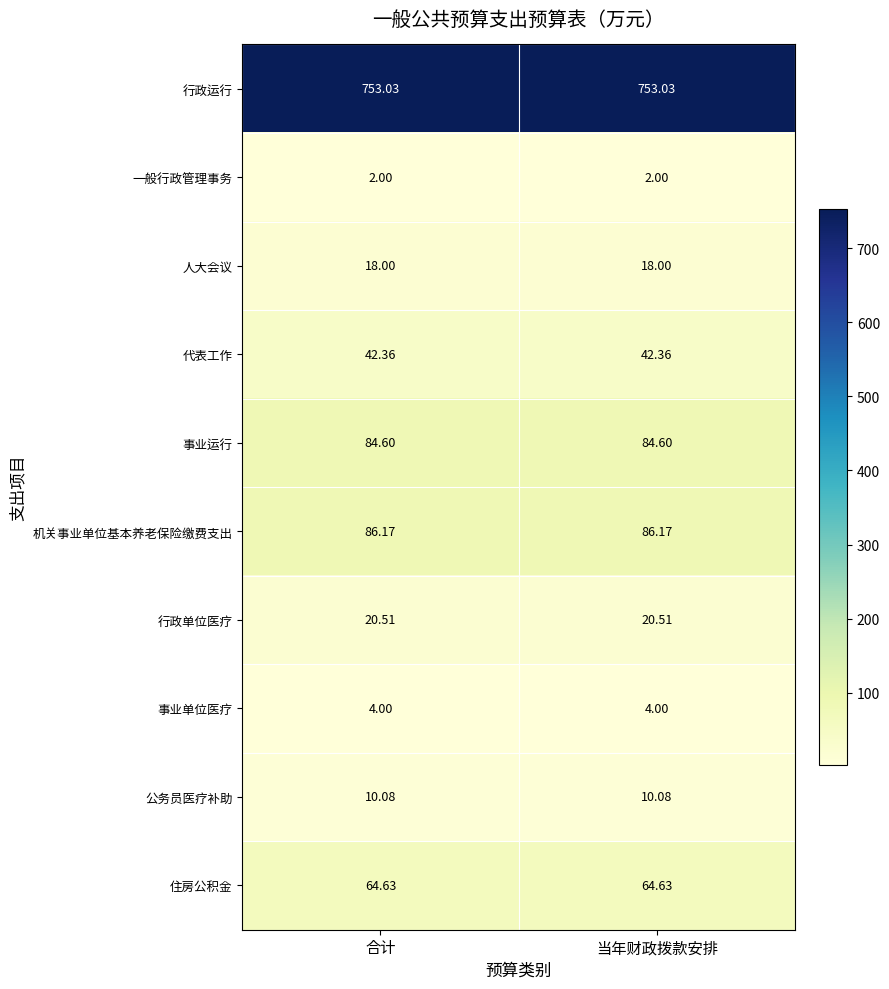

Which series has the largest total across all categories?

行政运行